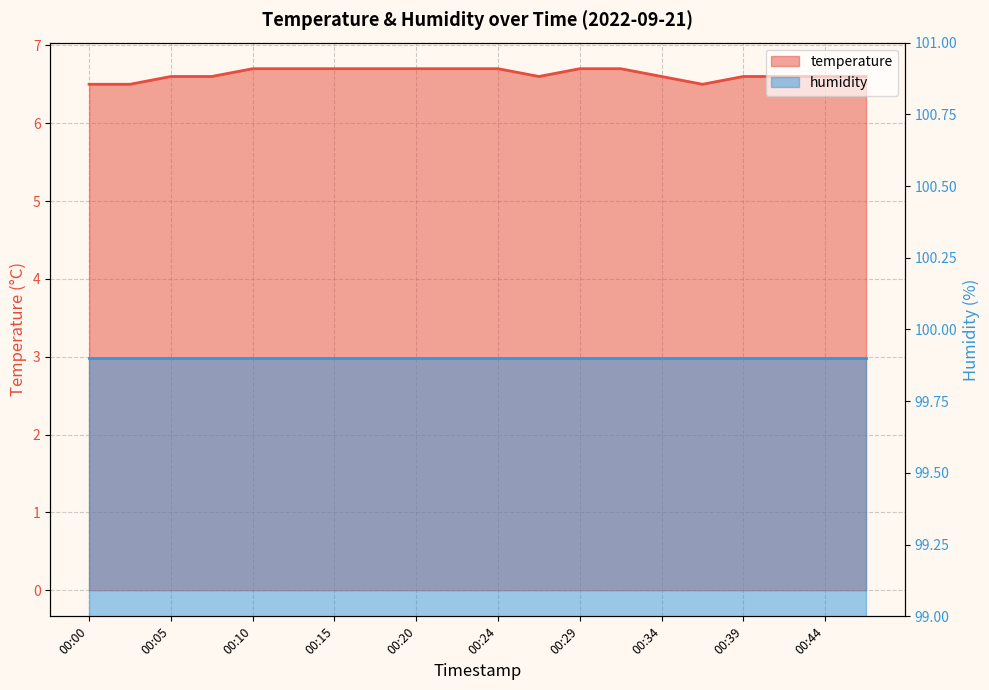

At which category does the chart reach its minimum across all series?

00:00